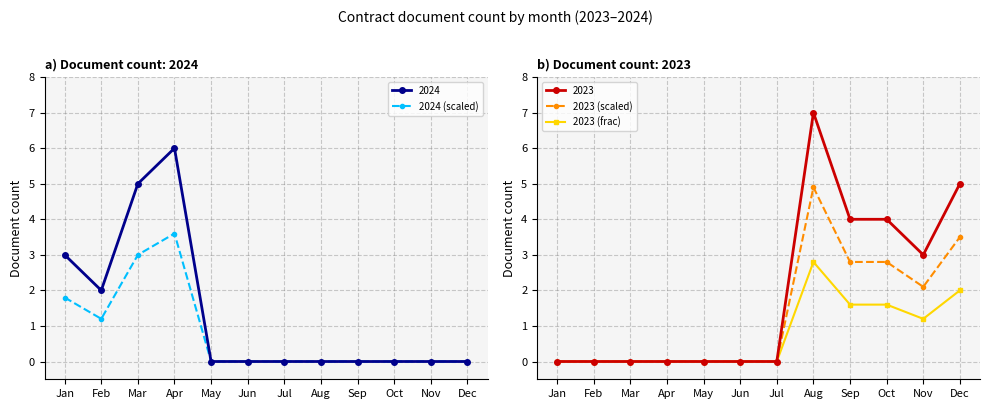

At how many categories does at least one series exceed 2?

7